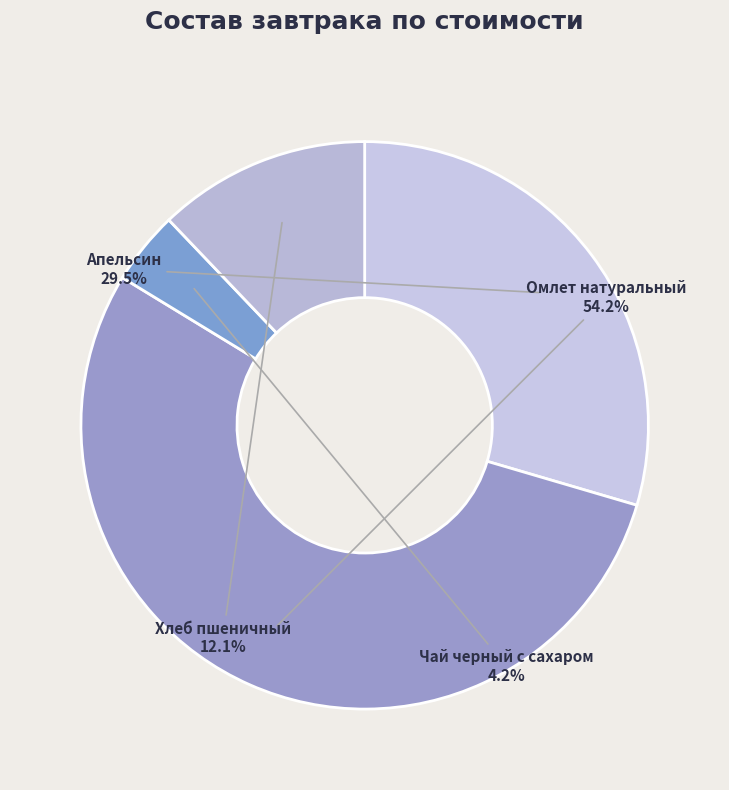

Which category accounts for the majority?

Омлет натуральный